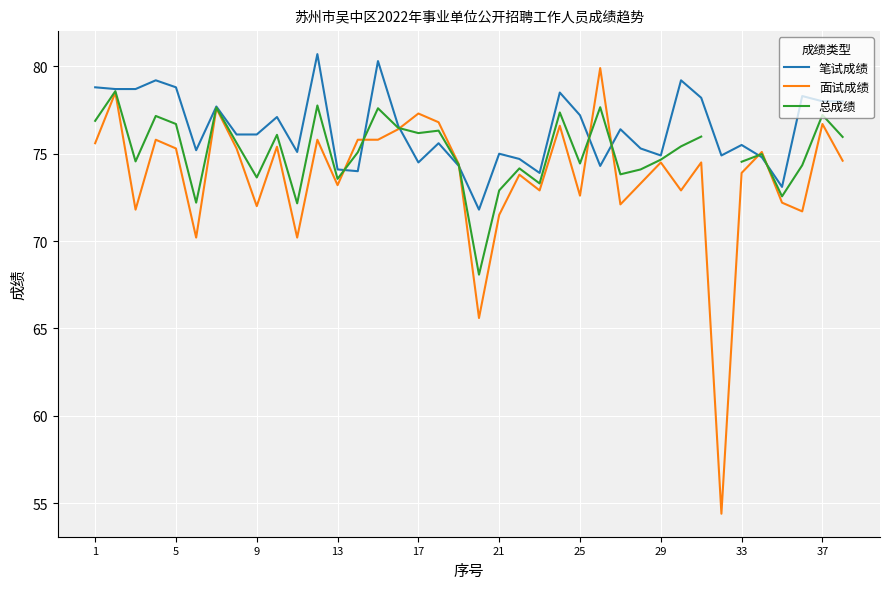

True or false: 面试成绩 and 笔试成绩 cross at least once.

True